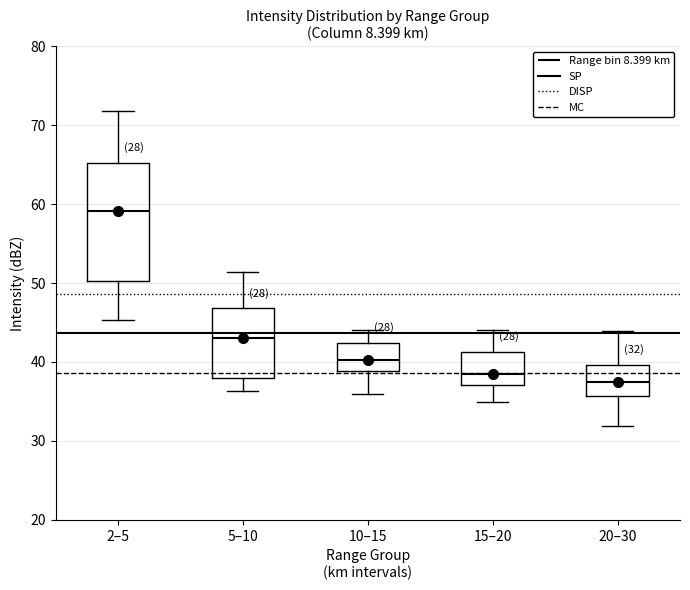

Which box is the tallest, from its lower edge to its upper edge?

2–5